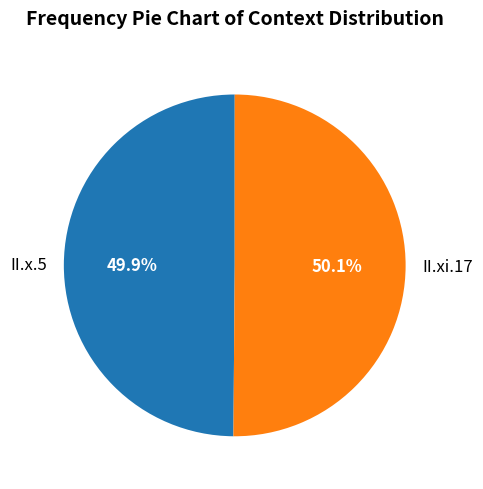

Do II.xi.17 and II.x.5 together represent more than half of the pie?

Yes